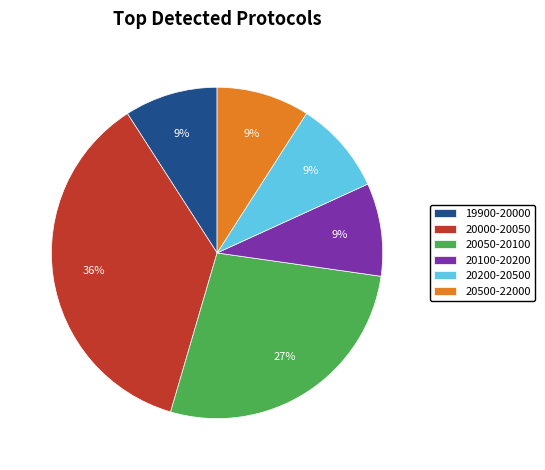

How many slices are in this pie chart?

6